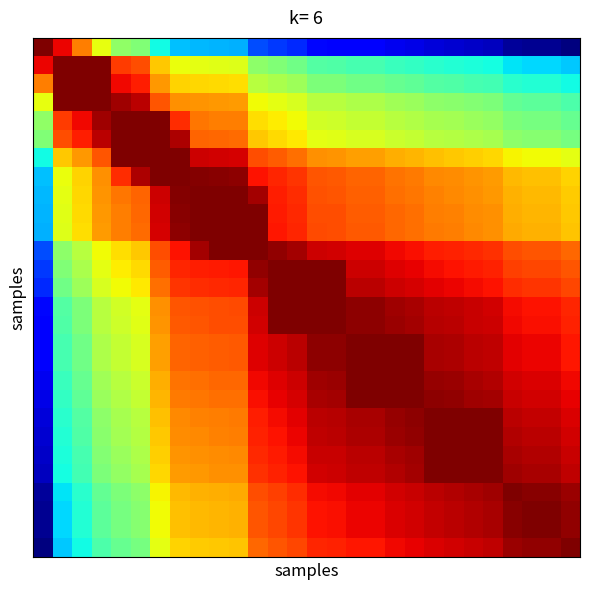

At how many categories does at least one series exceed 0?

28